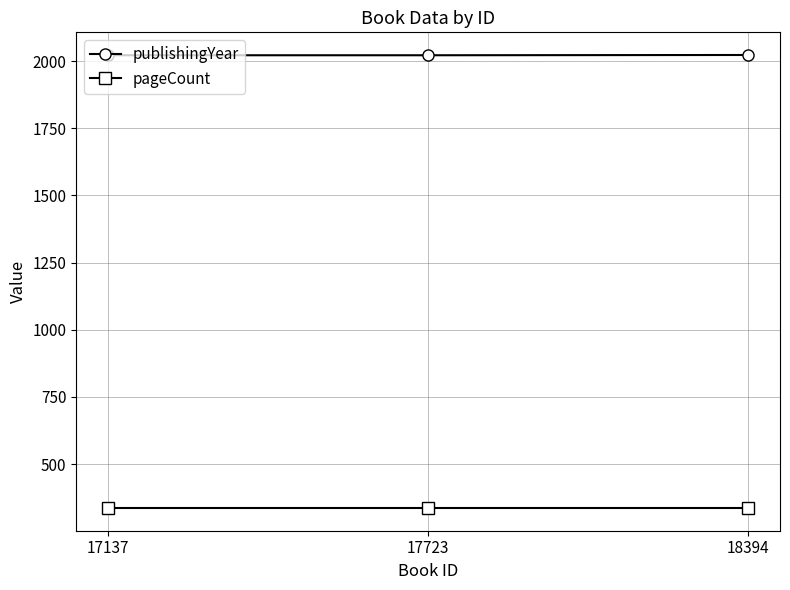

What is the minimum value for pageCount?

336